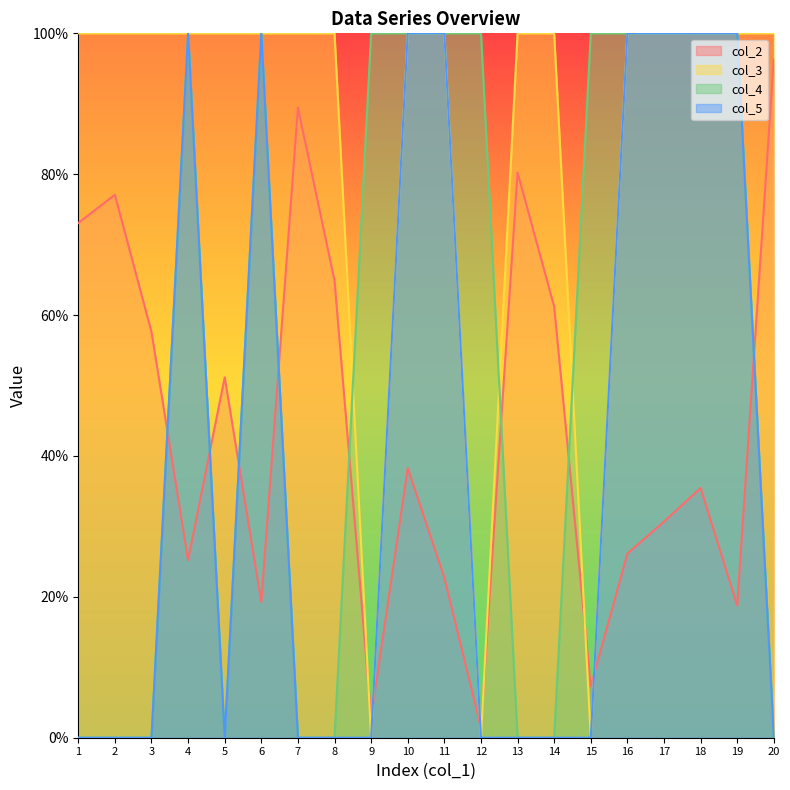

Which series has the largest range (max minus min)?

col_3